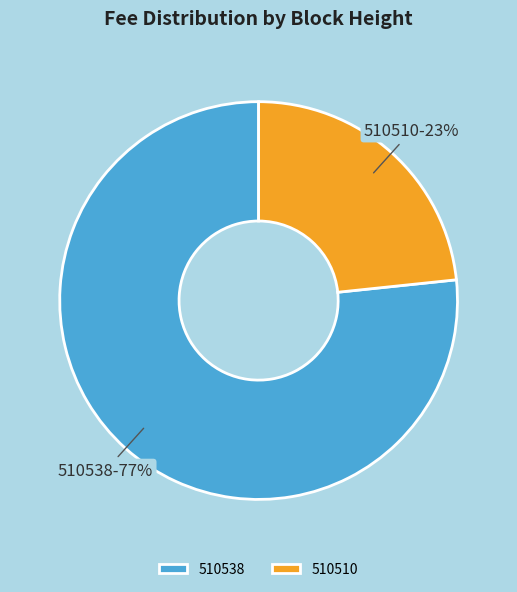

Between 510510 and 510538, which is larger?

510538